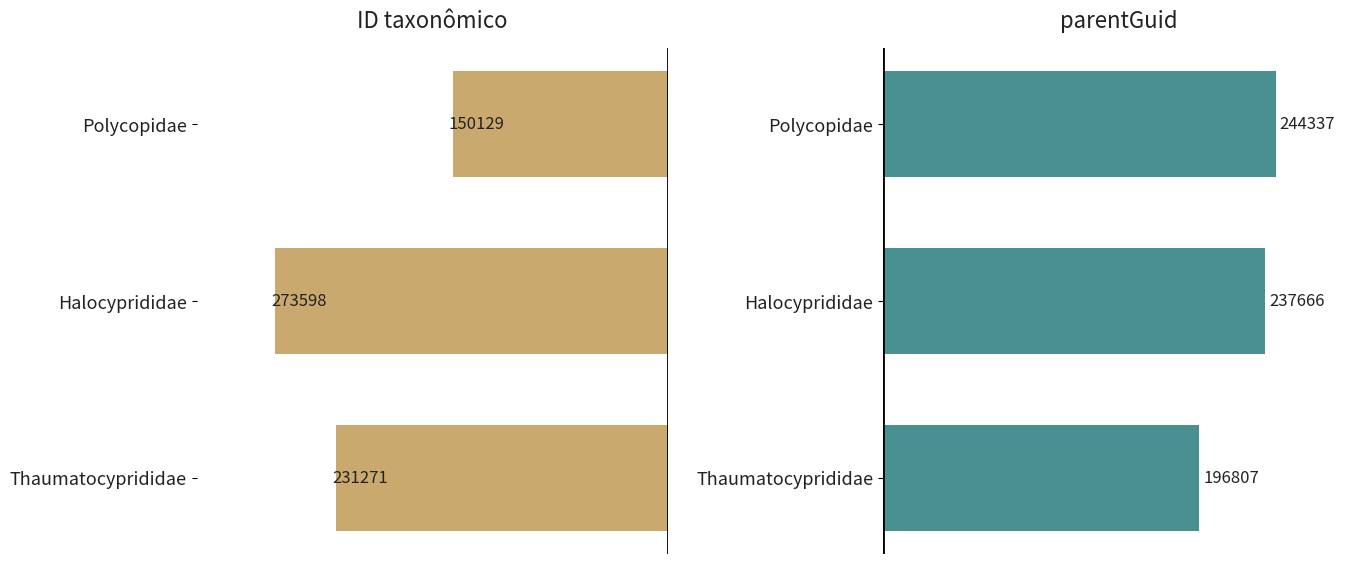

Reading right to left, transcribe all the data shown in this chart.

ID taxonômico: 150129	273598	231271
parentGuid: 244337	237666	196807